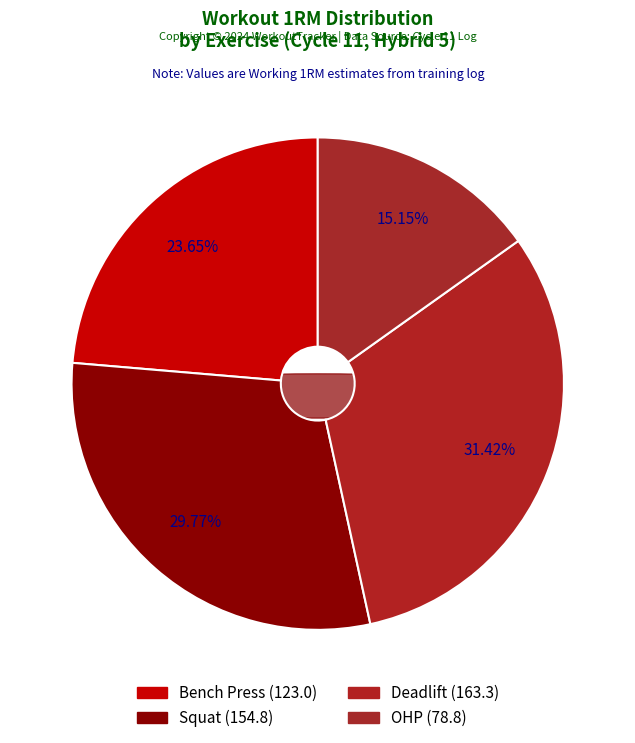

Rank the categories by value from highest to lowest.

Deadlift, Squat, Bench Press, OHP